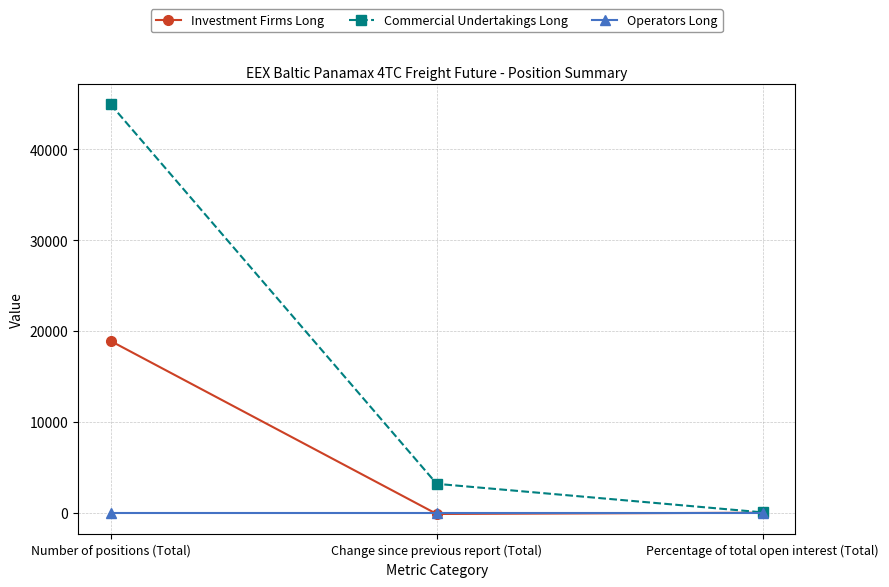

List the labels in order of Commercial Undertakings Long value, largest first.

Number of positions (Total), Change since previous report (Total), Percentage of total open interest (Total)